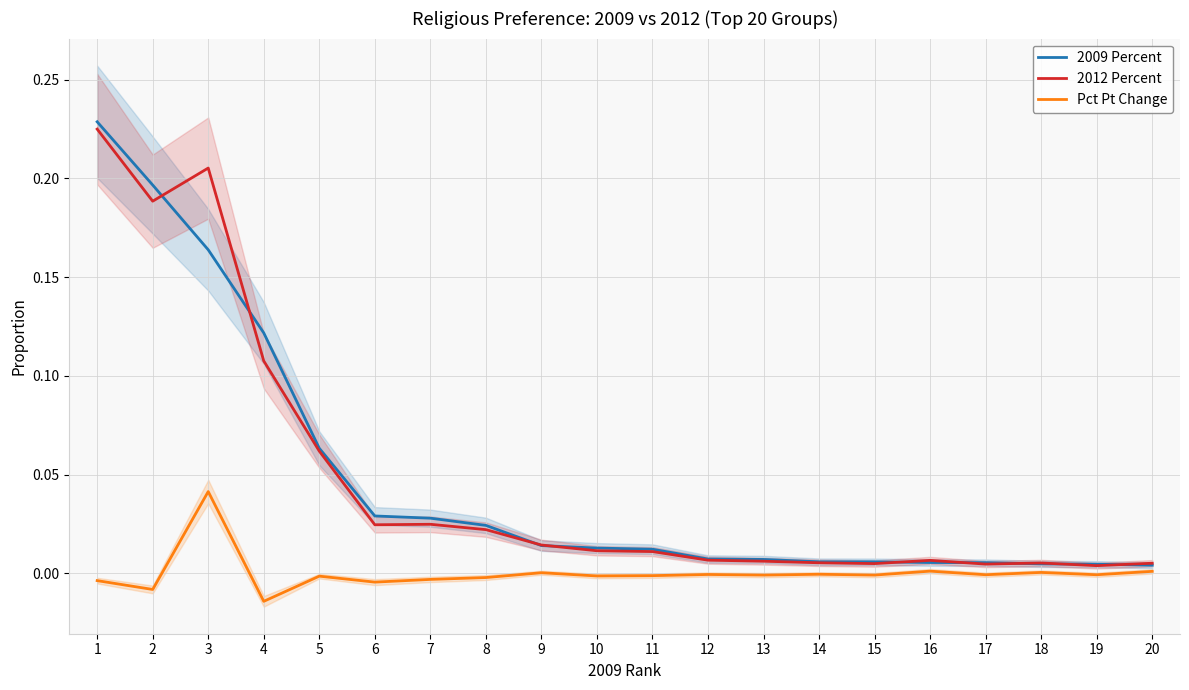

Is it true that 2009 Percent equals 0.0 at 19?

False